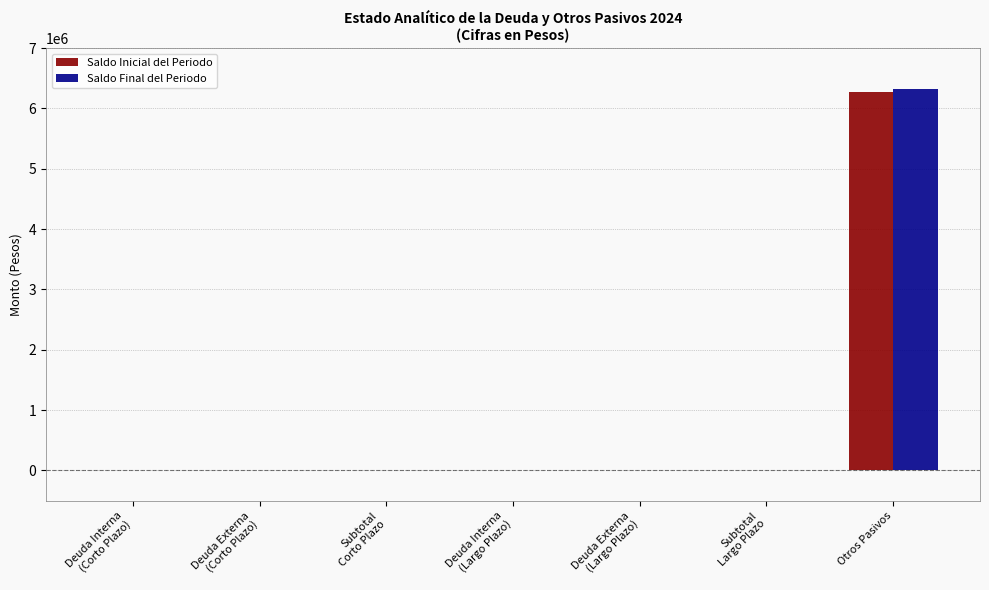

What is the highest value of the Saldo Inicial del Periodo series?

6270992